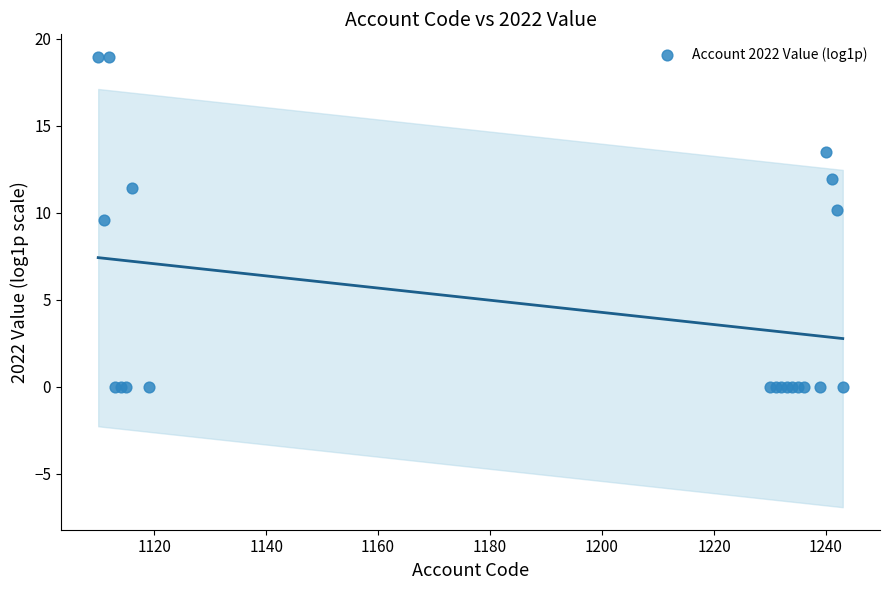

What Y value in the scatter plot is closest to 9?

9.6